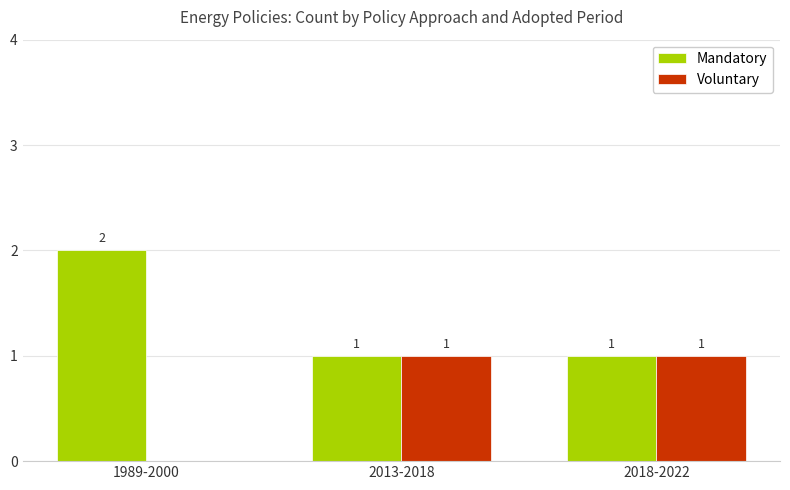

What is the total value across all series at 2018-2022?

2